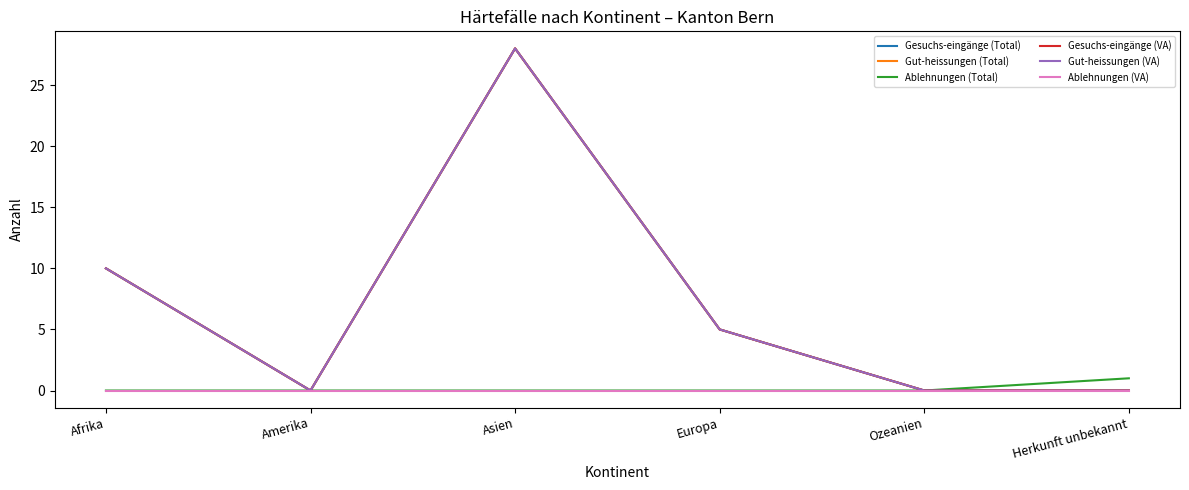

Between Amerika and Herkunft unbekannt, which series saw the biggest shift?

Ablehnungen (Total)